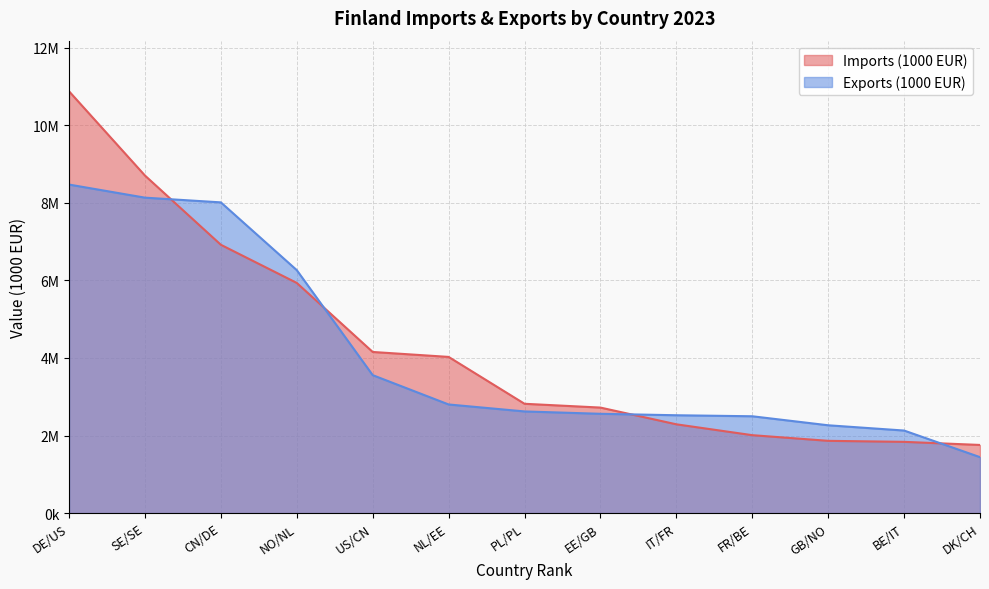

Which series changed the most between EE/GB and BE/IT?

Imports (1000 EUR)